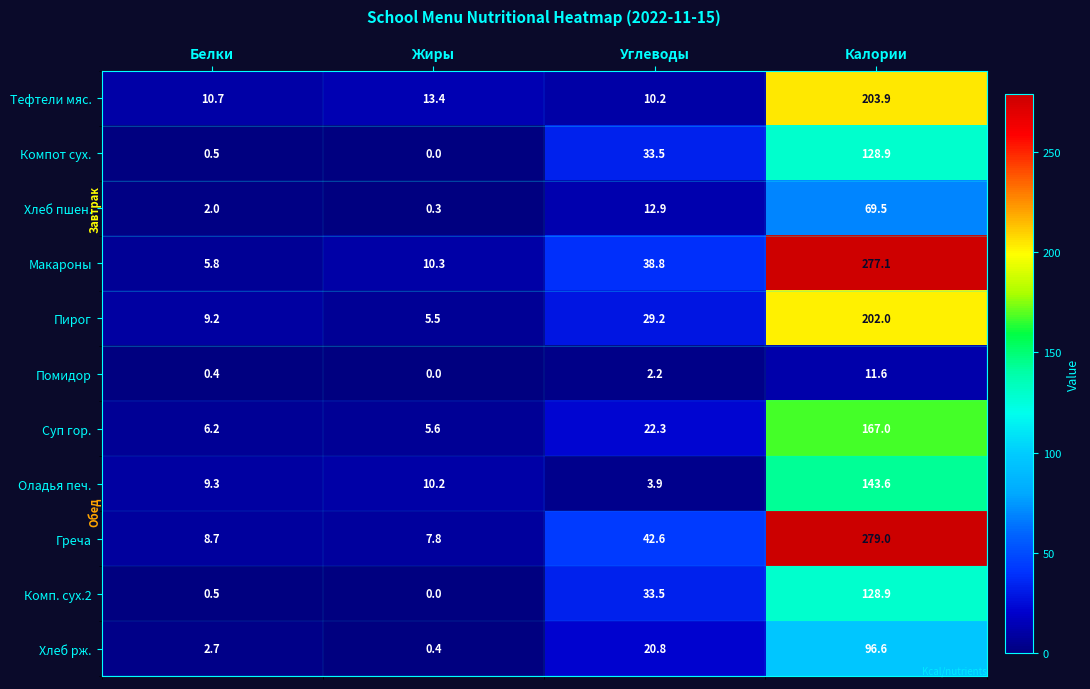

The value of Суп гор. at Белки is 1.7. True or false?

False